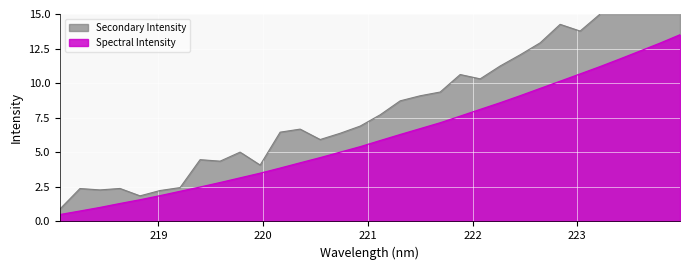

What is the difference between the values at 220.3533 and 223.2172?

7.0